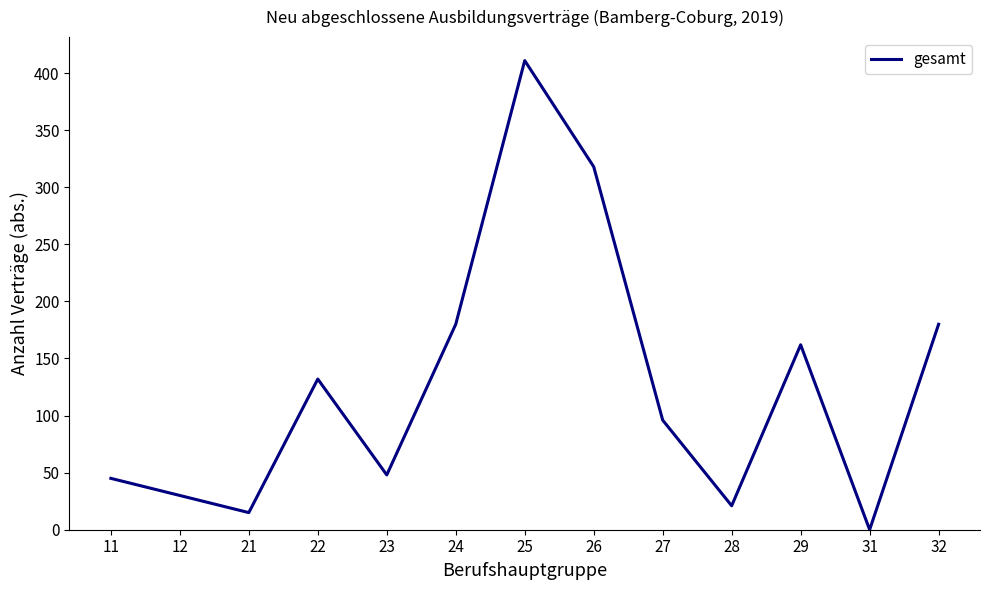

Is it true that the value at 24 is 45?

False